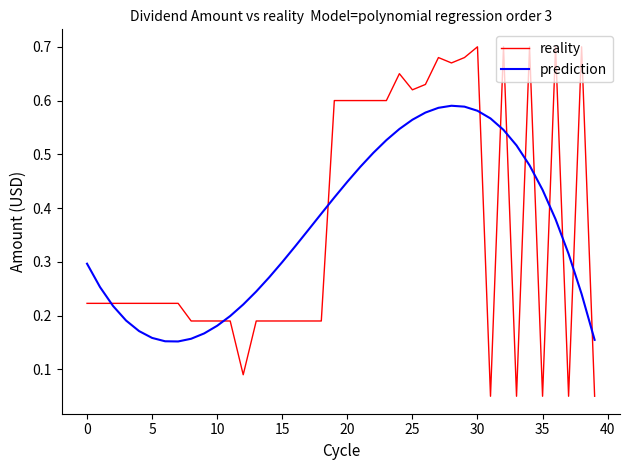

Rank the series by their maximum value, from lowest to highest.

prediction, reality